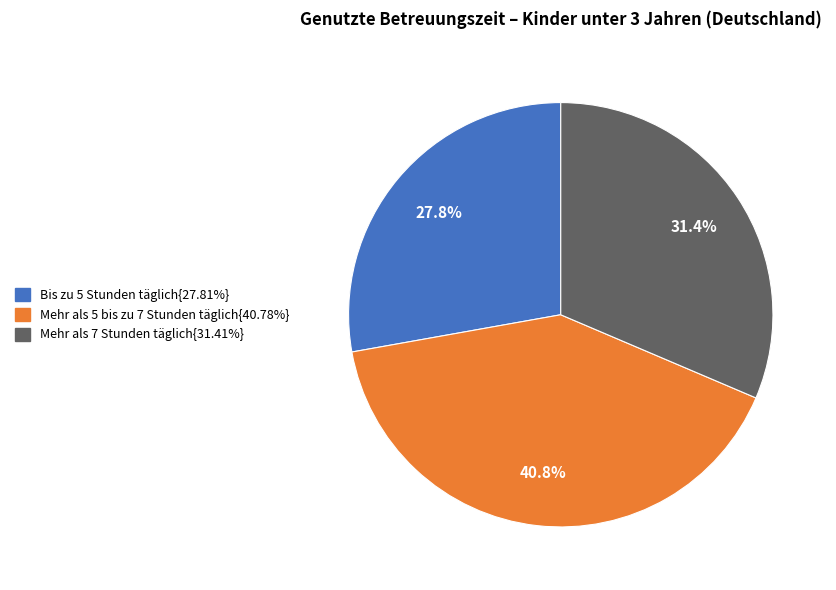

Does any single category account for the majority?

No